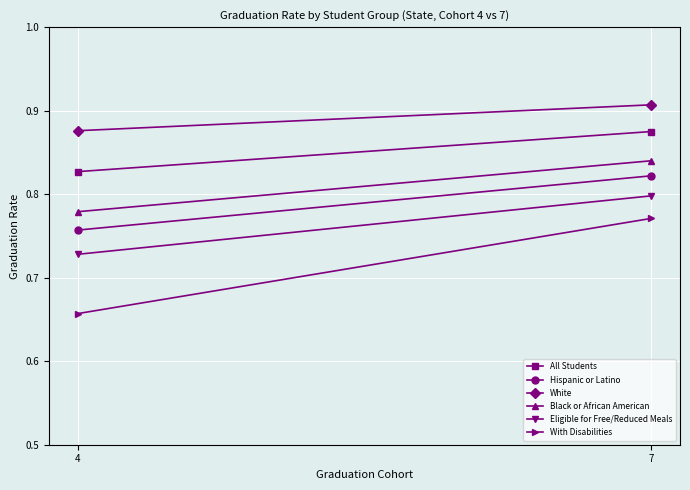

What is the total value across all series at 4?

4.6